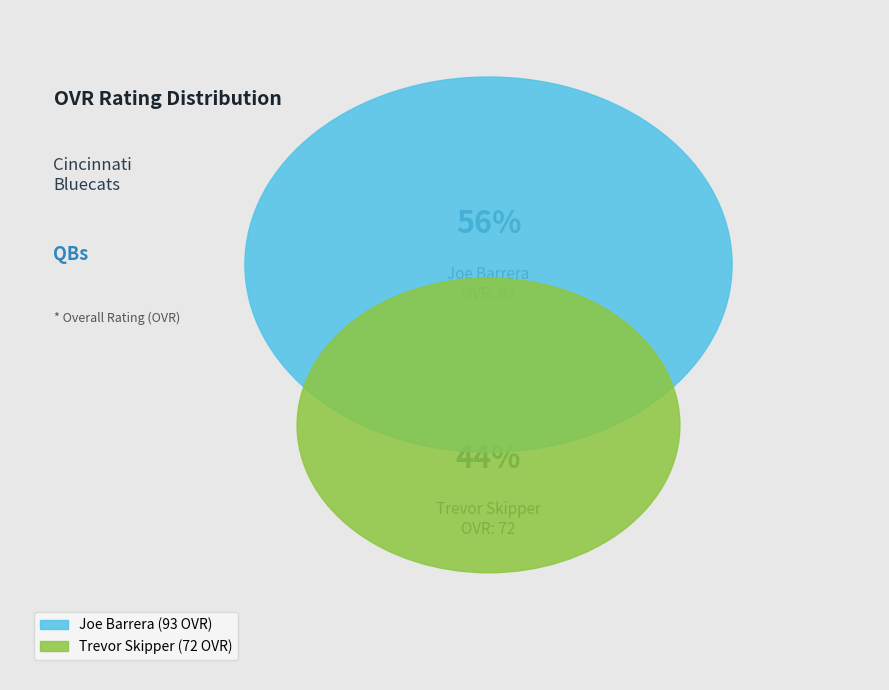

What percentage is the Trevor Skipper slice, to the nearest percent?

44%